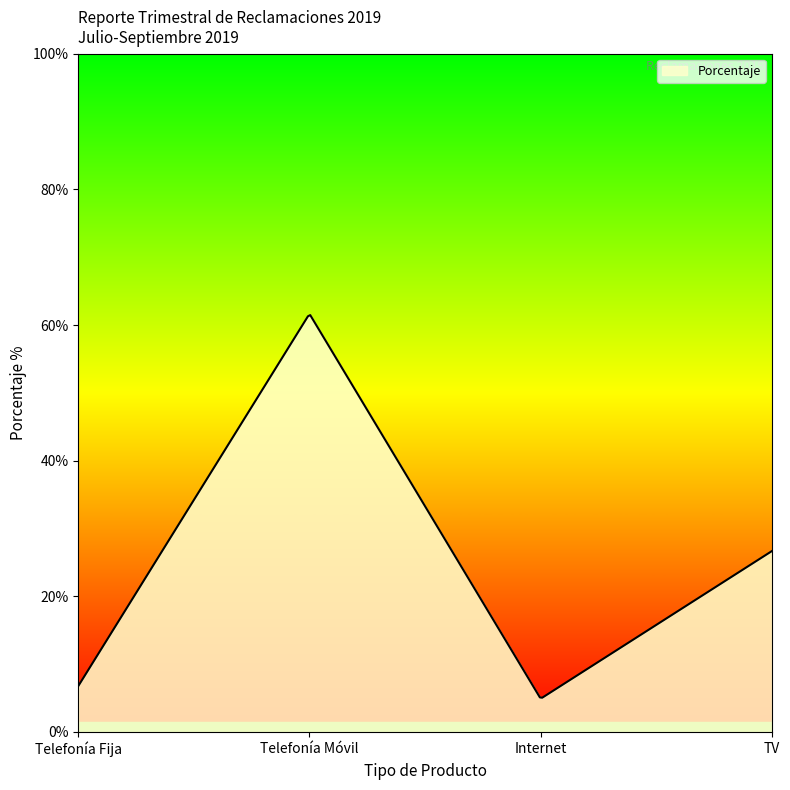

Does the chart display data point markers on the line(s)?

No